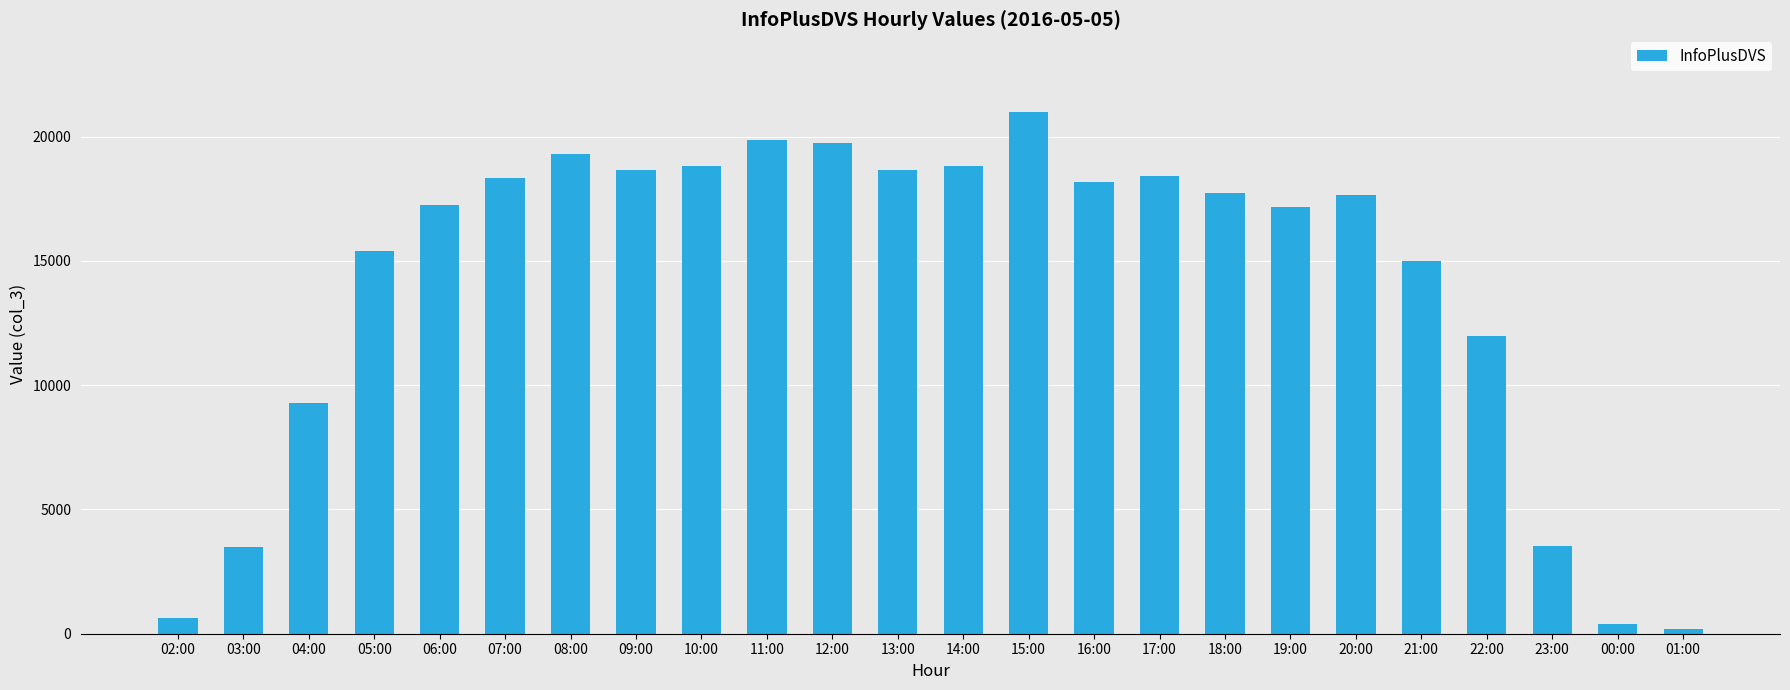

What position from the right is 04:00?

22